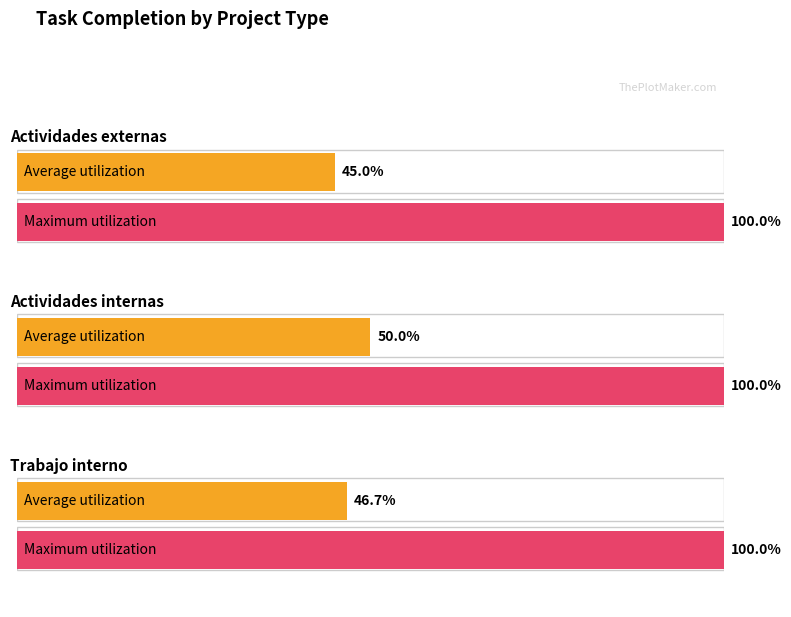

Is it true that % Realizado equals -34 at Actividades externas?

False